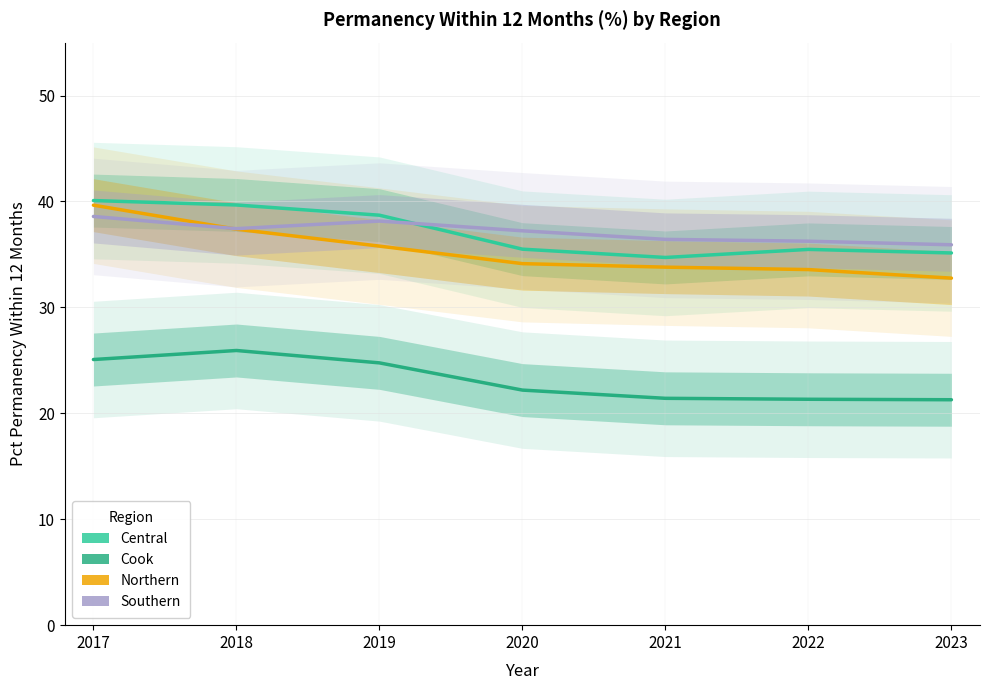

Between 2019 and 2023, which series saw the biggest shift?

Central